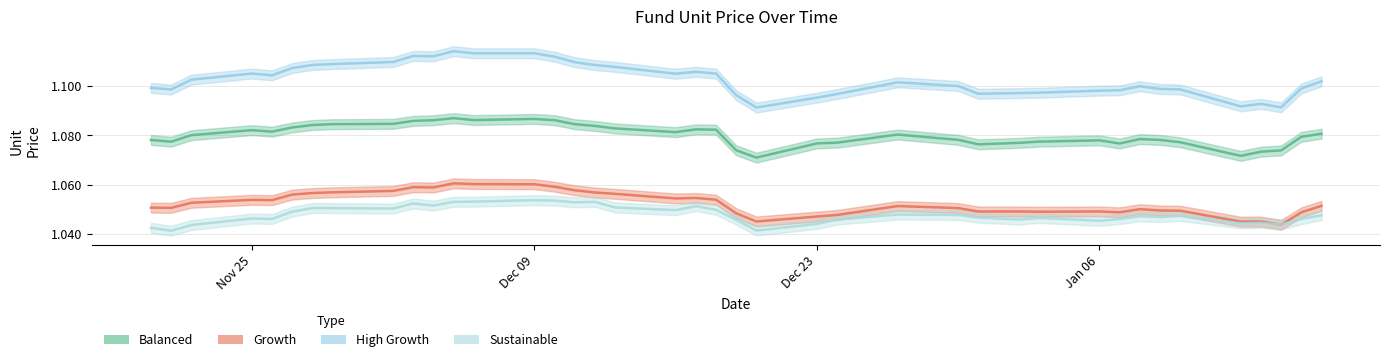

True or false: High Growth has more than 2 interior local peaks.

True